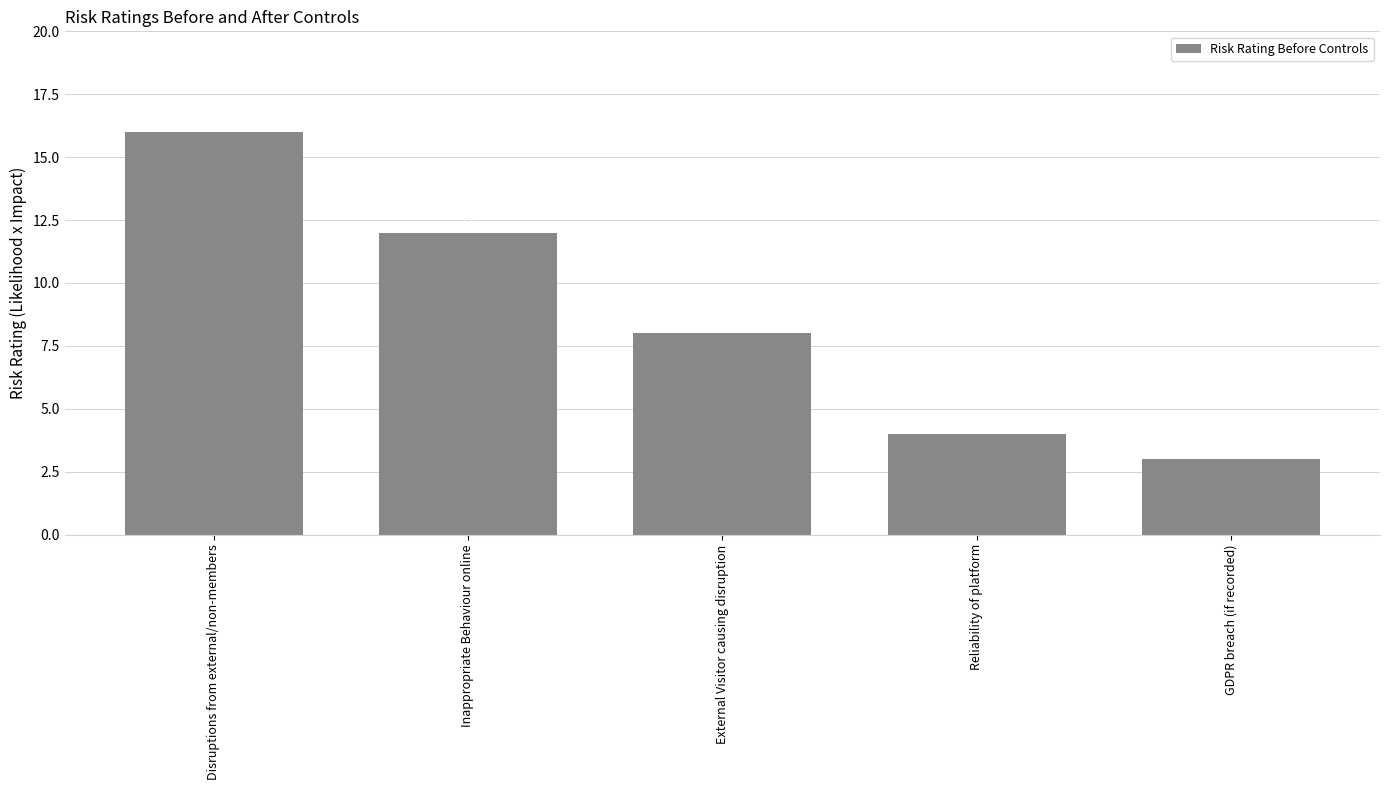

What position from the right is Inappropriate Behaviour online?

4